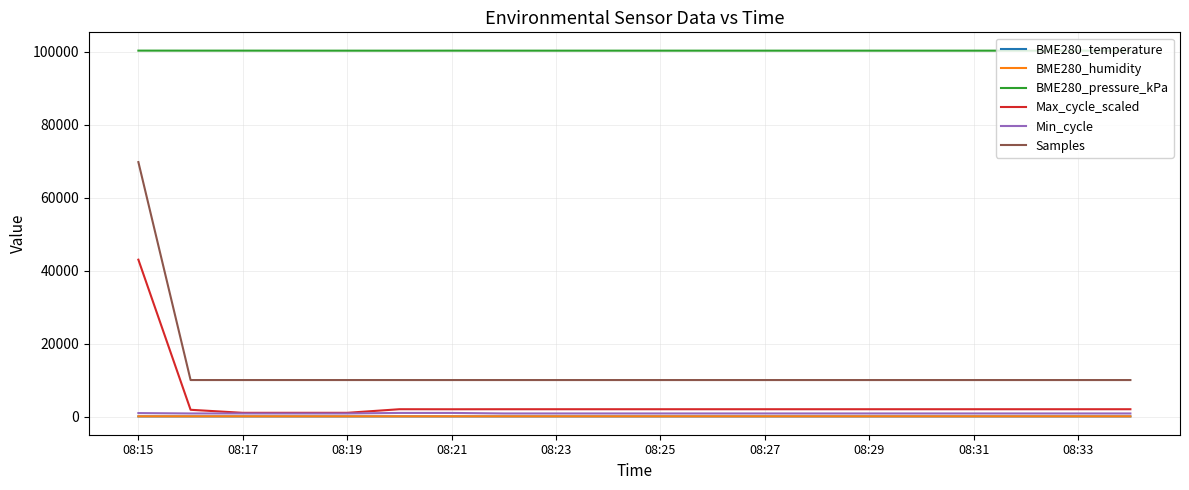

What is the smallest value displayed?

25.2